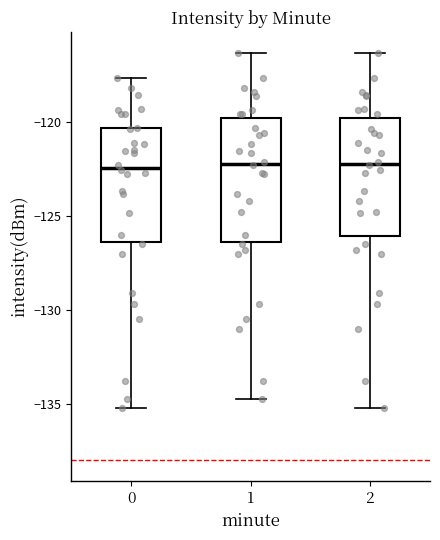

Where is the upper edge of the box at x = 2 on the y-axis? The values are not printed on the chart, so give them approximately, as read against the axis.

-120.0